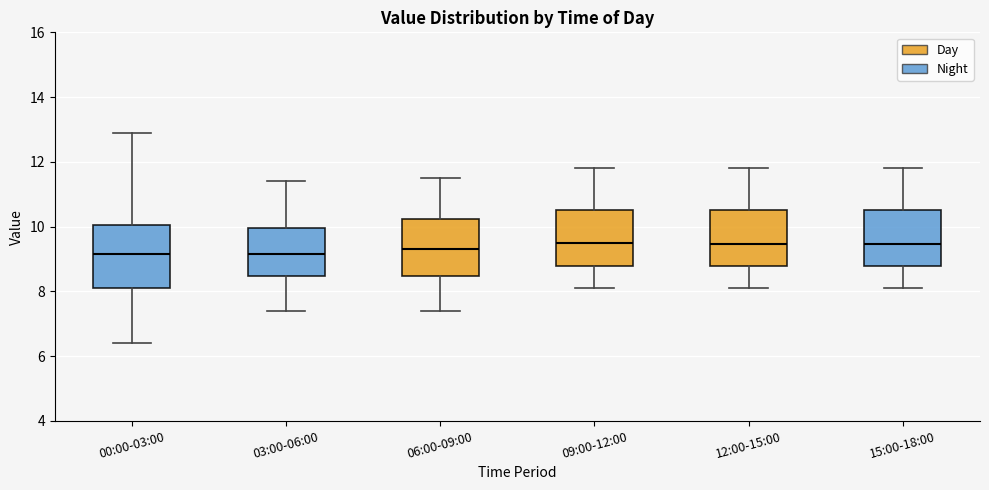

Reading left to right, read every box against the y-axis: the position of its median line, the range the box covers, and the ends of its whiskers. The values are not printed on the chart, so give them approximately, as read against the axis.

00:00-03:00: median 9.2, box 8.2 to 10.0, whiskers 6.4 to 13.0
03:00-06:00: median 9.2, box 8.4 to 10.0, whiskers 7.4 to 11.4
06:00-09:00: median 9.4, box 8.4 to 10.2, whiskers 7.4 to 11.6
09:00-12:00: median 9.6, box 8.8 to 10.6, whiskers 8.2 to 11.8
12:00-15:00: median 9.4, box 8.8 to 10.6, whiskers 8.2 to 11.8
15:00-18:00: median 9.4, box 8.8 to 10.6, whiskers 8.2 to 11.8